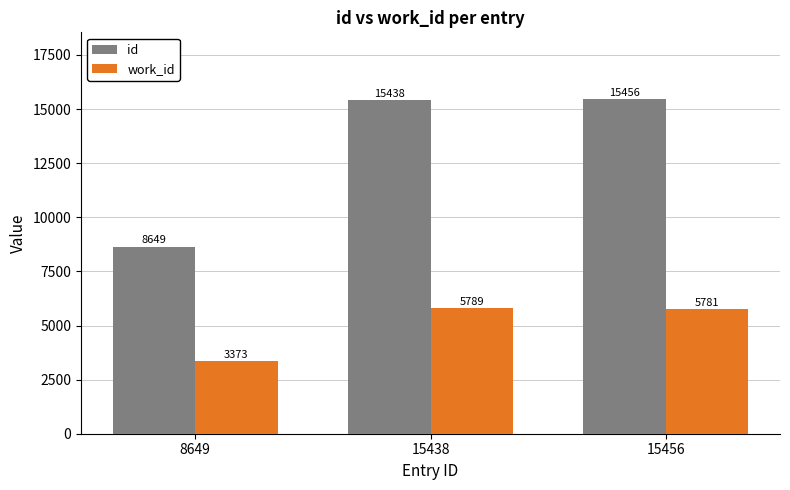

The work_id series shows 5789 at 15438. True or false?

True